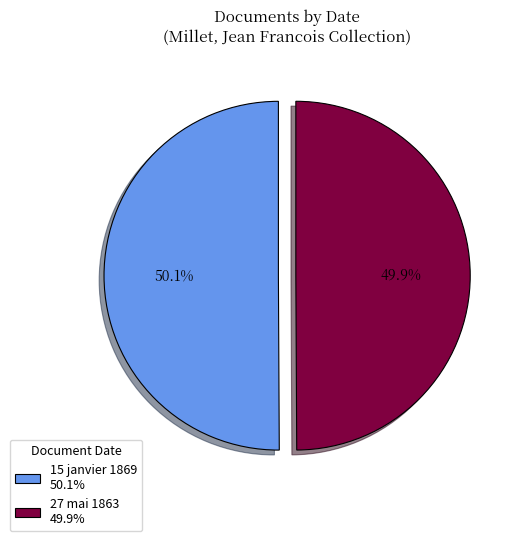

What portion of the pie excludes 27 mai 1863?

50.1%